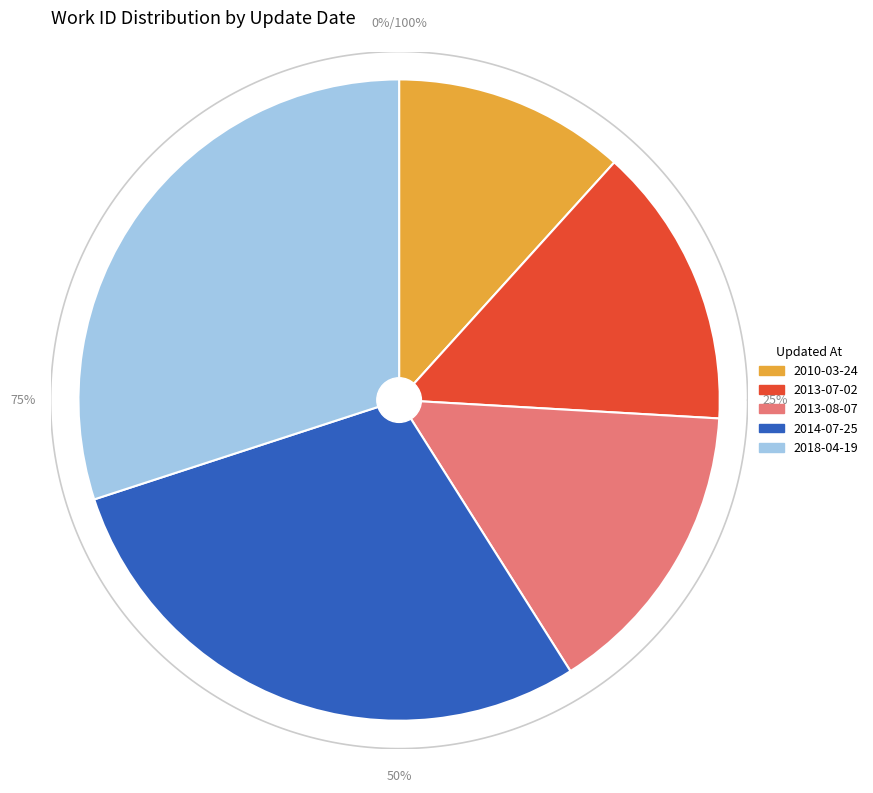

To the nearest percent, what portion does 2018-04-19 represent?

30%